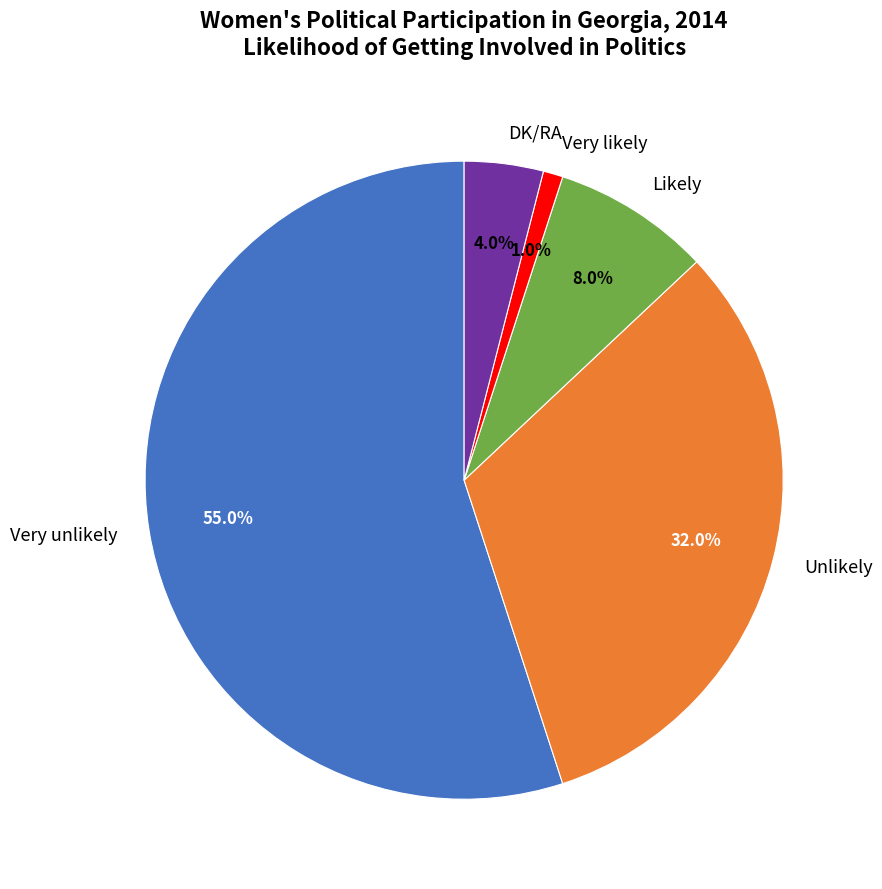

To the nearest percent, what percentage of the pie is Unlikely?

32%